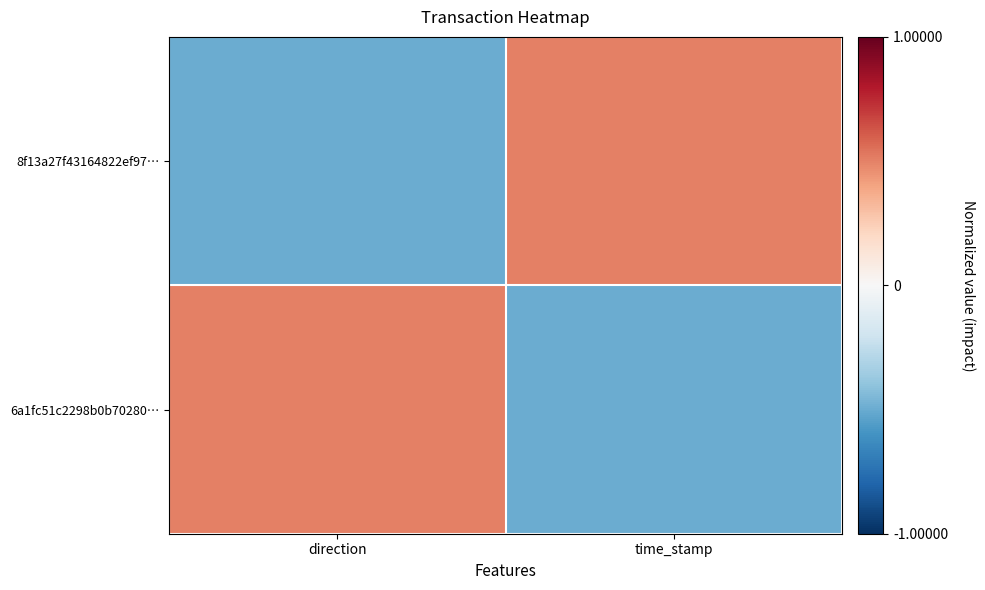

Which series has the widest spread of values?

8f13a27f43164822ef97…